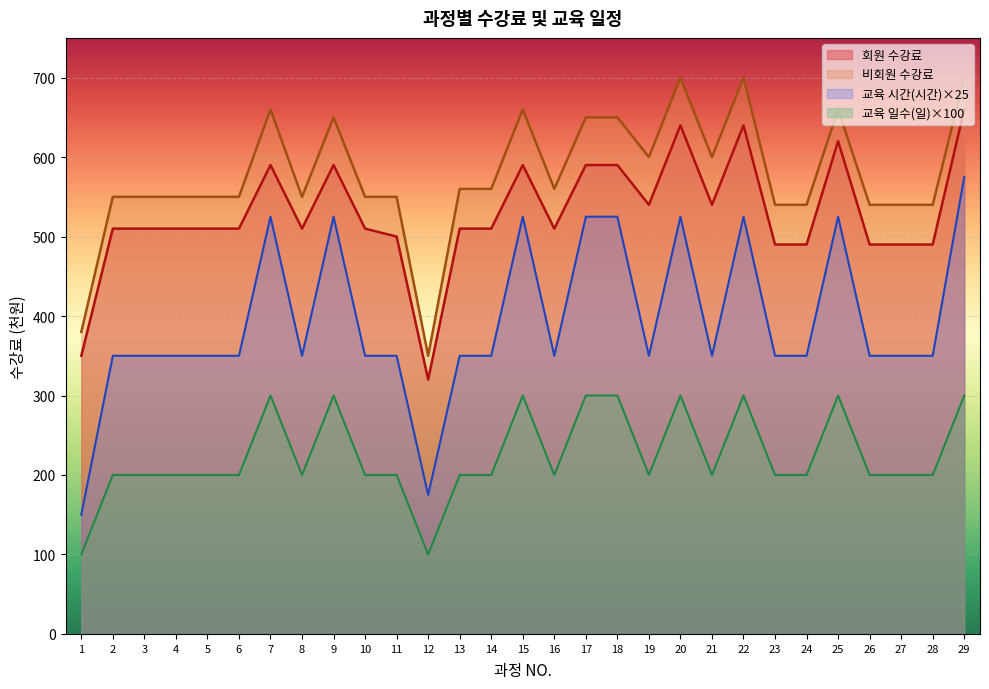

Between 14 and 27, which series saw the biggest shift?

회원 수강료